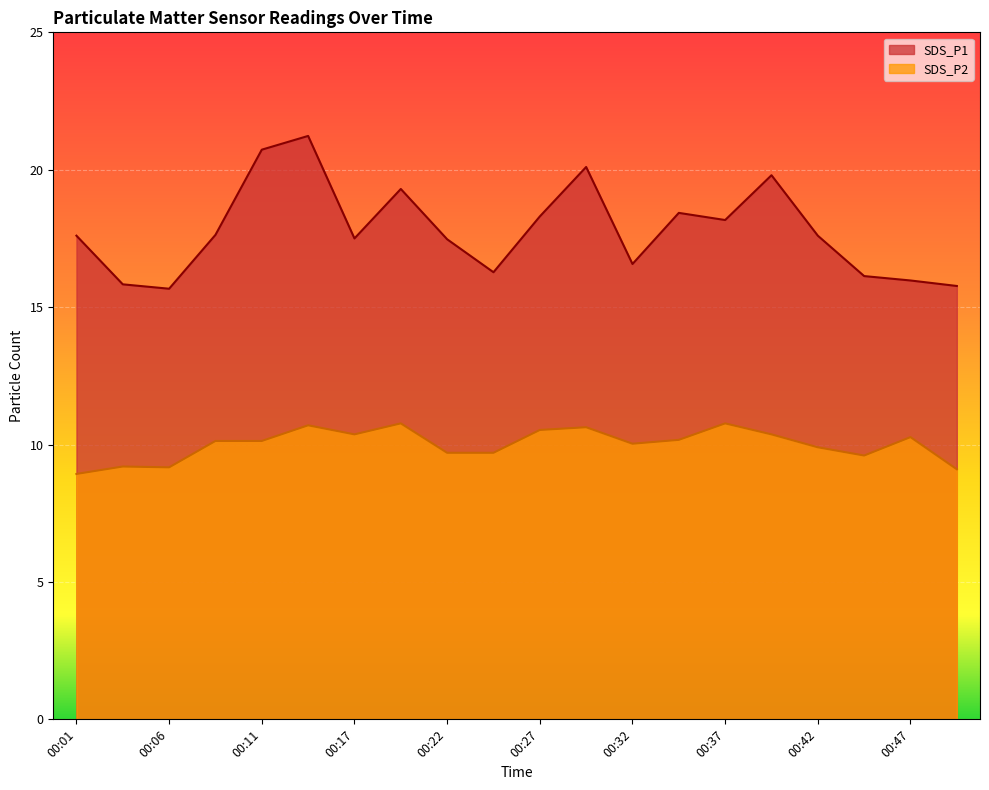

Does the chart display data point markers on the line(s)?

No